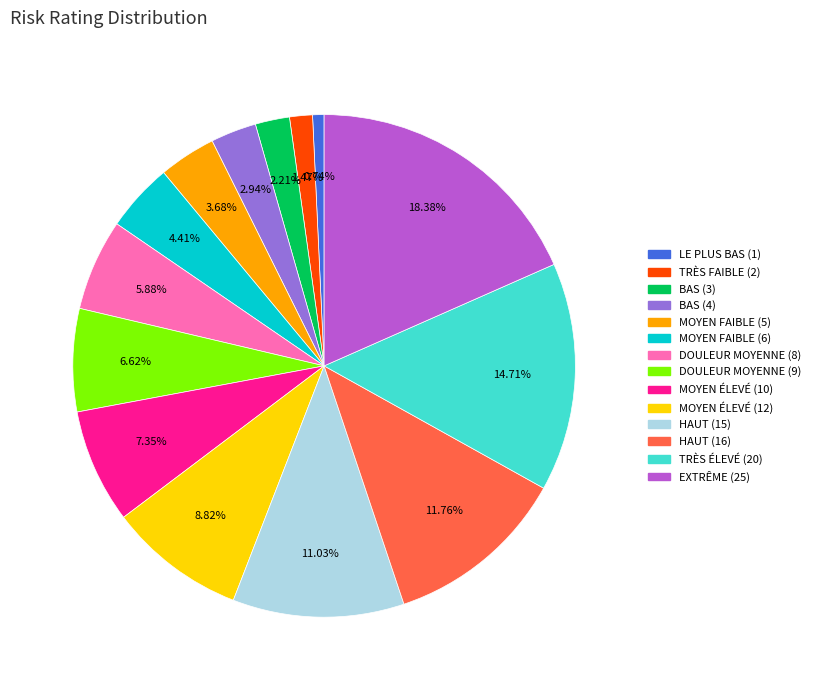

Does any single category account for the majority?

No